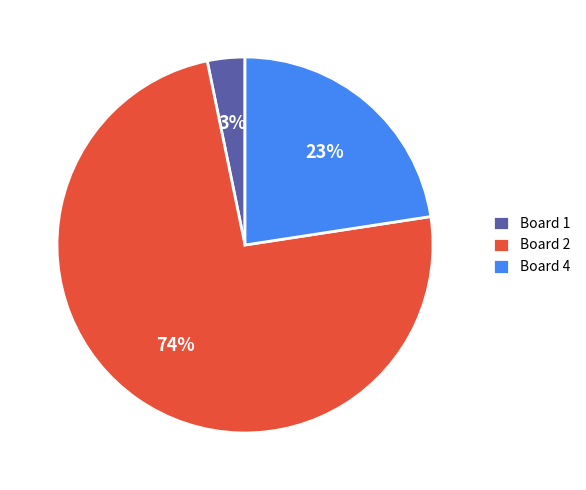

Is it true that Board 2 is 59% of the pie?

False